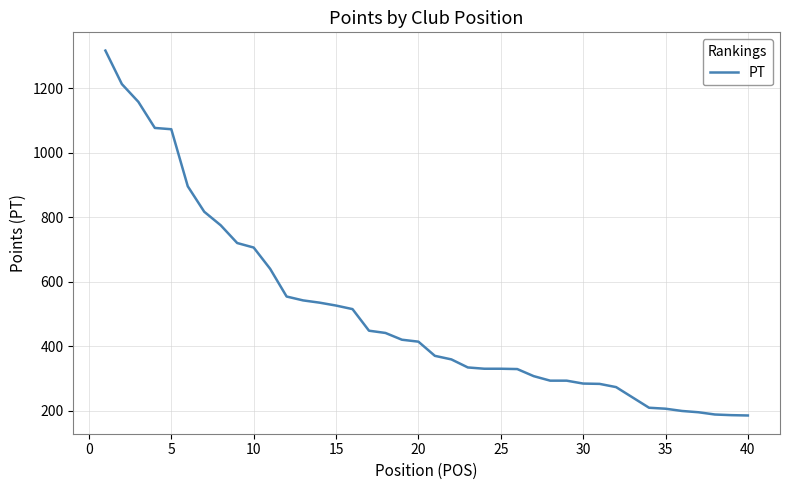

What is the smallest value displayed?

185